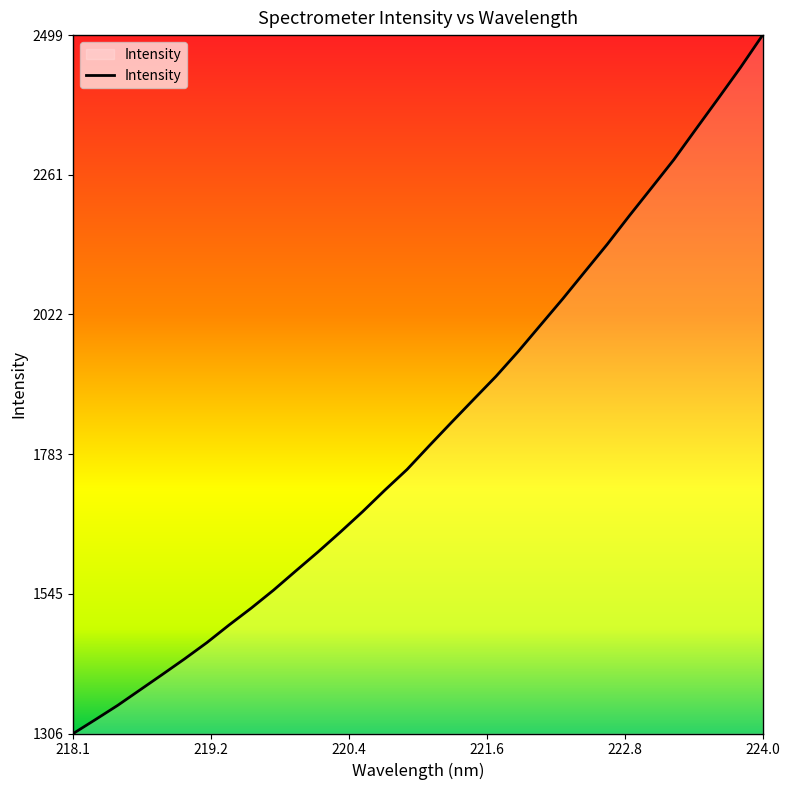

How many lines are shown in the chart?

1